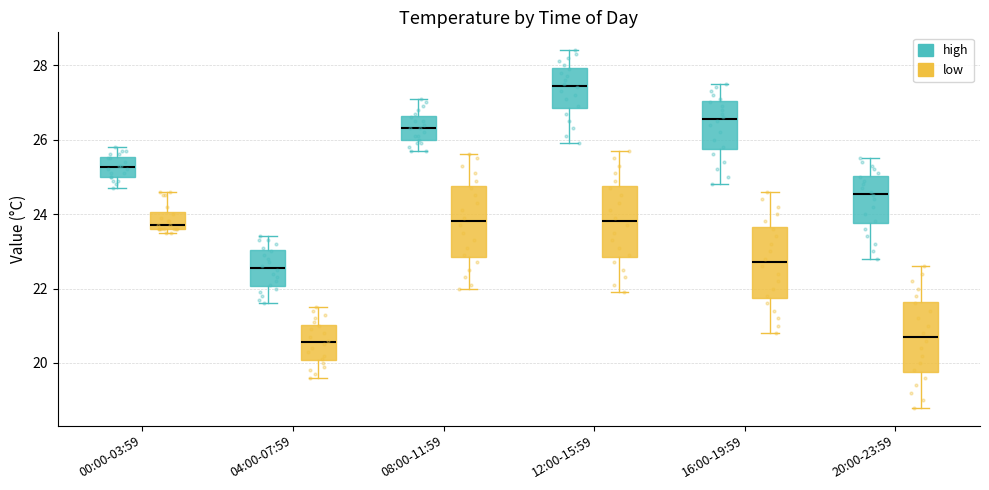

Reading left to right, transcribe this box plot: for each box, give where its median line is, the range the box spans, and where its two whiskers end, as read against the y-axis. The values are not printed on the chart, so give them approximately, as read against the axis.

00:00-03:59 (high): median 25.2, box 25.0 to 25.6, whiskers 24.8 to 25.8
00:00-03:59 (low): median 23.8, box 23.6 to 24.0, whiskers 23.6 (just below the box's lower edge) to 24.6
04:00-07:59 (high): median 22.6, box 22.0 to 23.0, whiskers 21.6 to 23.4
04:00-07:59 (low): median 20.6, box 20.0 to 21.0, whiskers 19.6 to 21.6
08:00-11:59 (high): median 26.4, box 26.0 to 26.6, whiskers 25.8 to 27.2
08:00-11:59 (low): median 23.8, box 22.8 to 24.8, whiskers 22.0 to 25.6
12:00-15:59 (high): median 27.4, box 26.8 to 28.0, whiskers 26.0 to 28.4
12:00-15:59 (low): median 23.8, box 22.8 to 24.8, whiskers 22.0 to 25.8
16:00-19:59 (high): median 26.6, box 25.8 to 27.0, whiskers 24.8 to 27.6
16:00-19:59 (low): median 22.8, box 21.8 to 23.6, whiskers 20.8 to 24.6
20:00-23:59 (high): median 24.6, box 23.8 to 25.0, whiskers 22.8 to 25.6
20:00-23:59 (low): median 20.8, box 19.8 to 21.6, whiskers 18.8 to 22.6